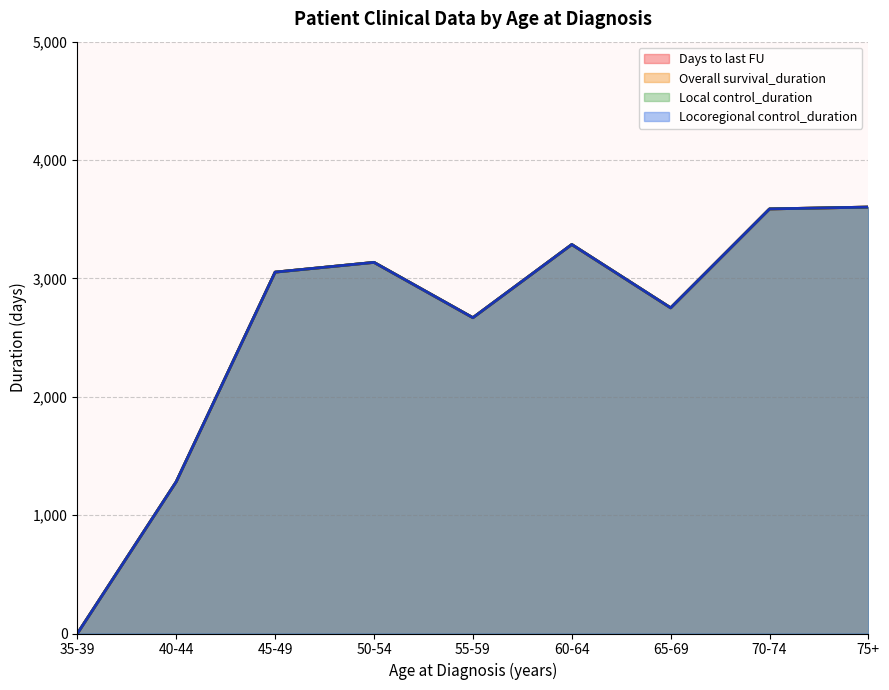

True or false: Locoregional control_duration and Days to last FU intersect in this chart.

False